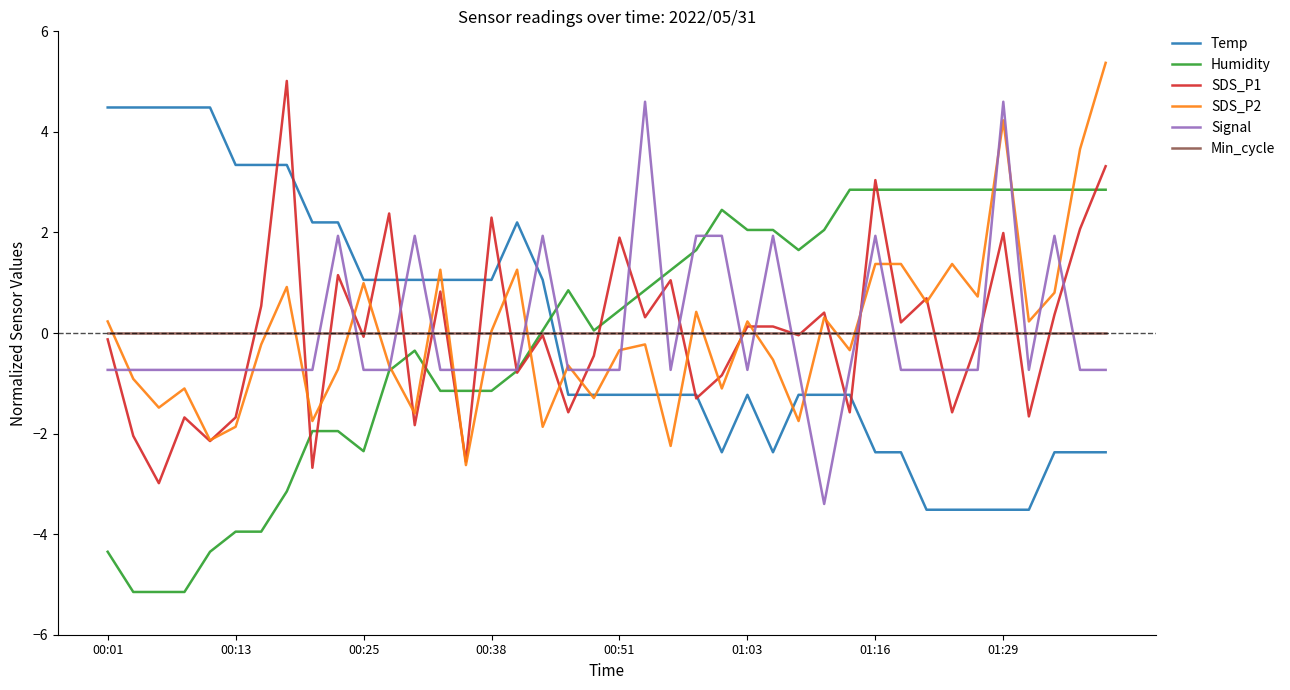

What is the maximum value shown in the chart?

5.4